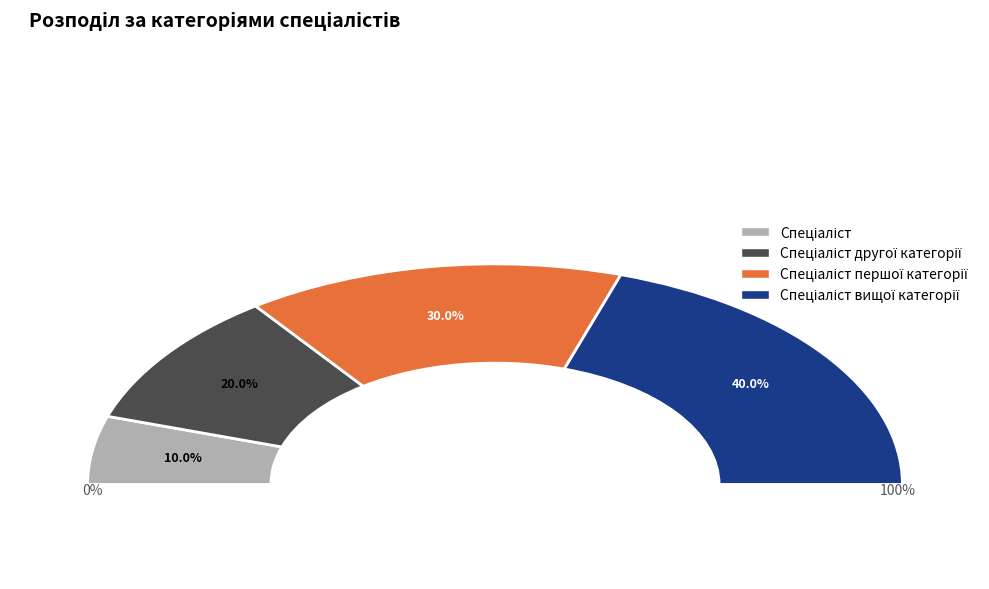

The Спеціаліст вищої категорії slice represents 40% of the pie. True or false?

True